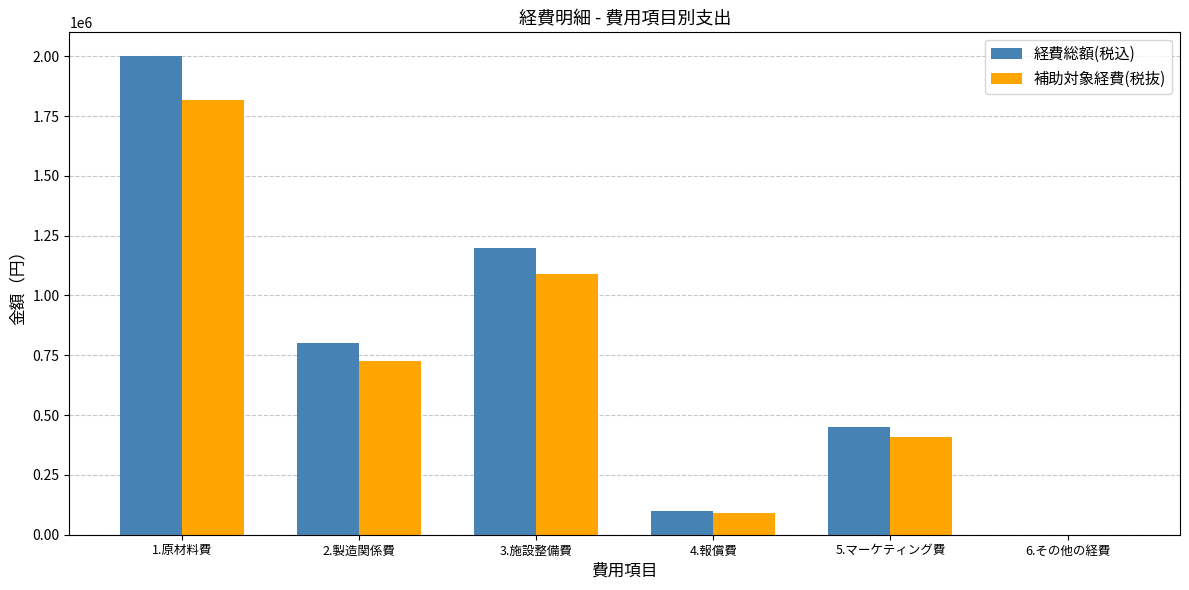

At which category is the sum across all series the highest?

1.原材料費